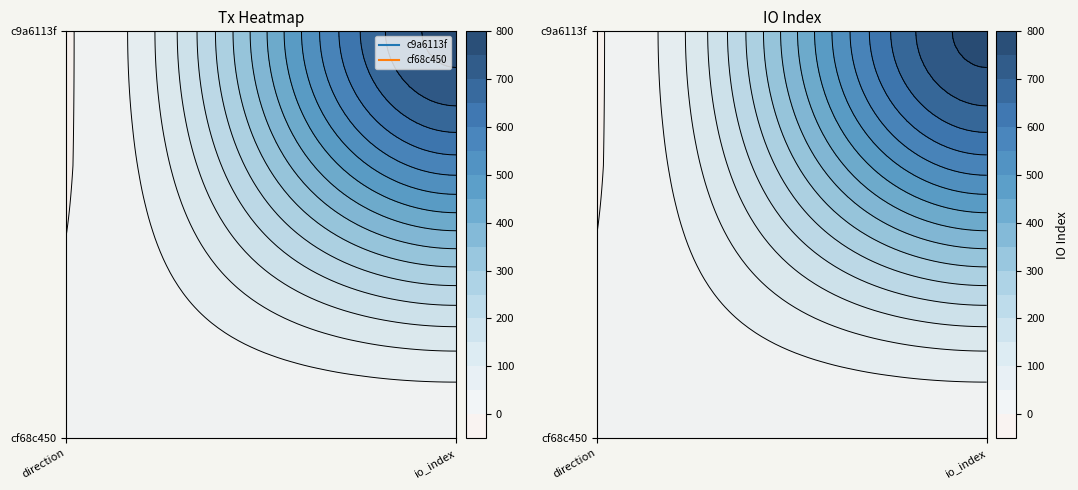

The value of cf68c450075f3368e4ac5b8cfbf6fba4e8d8d22 at 1 is 18. True or false?

False